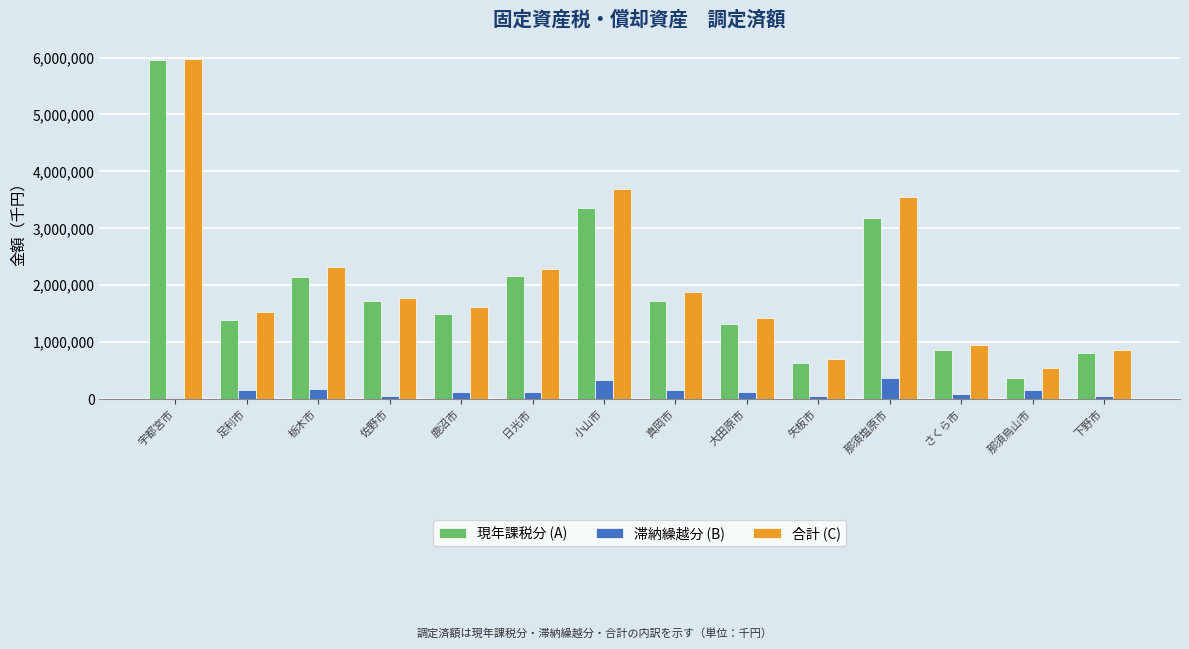

Which series changed the most between 足利市 and 下野市?

合計 (C)